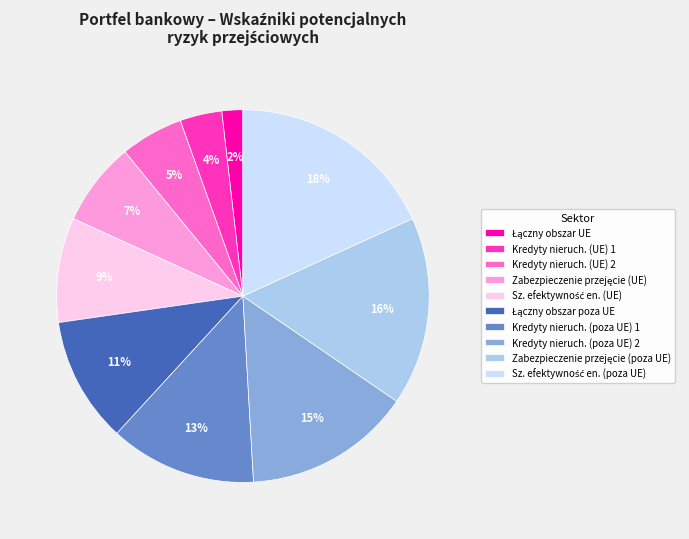

Does Kredyty nieruch. (poza UE) 2 represent more than half of the total?

No